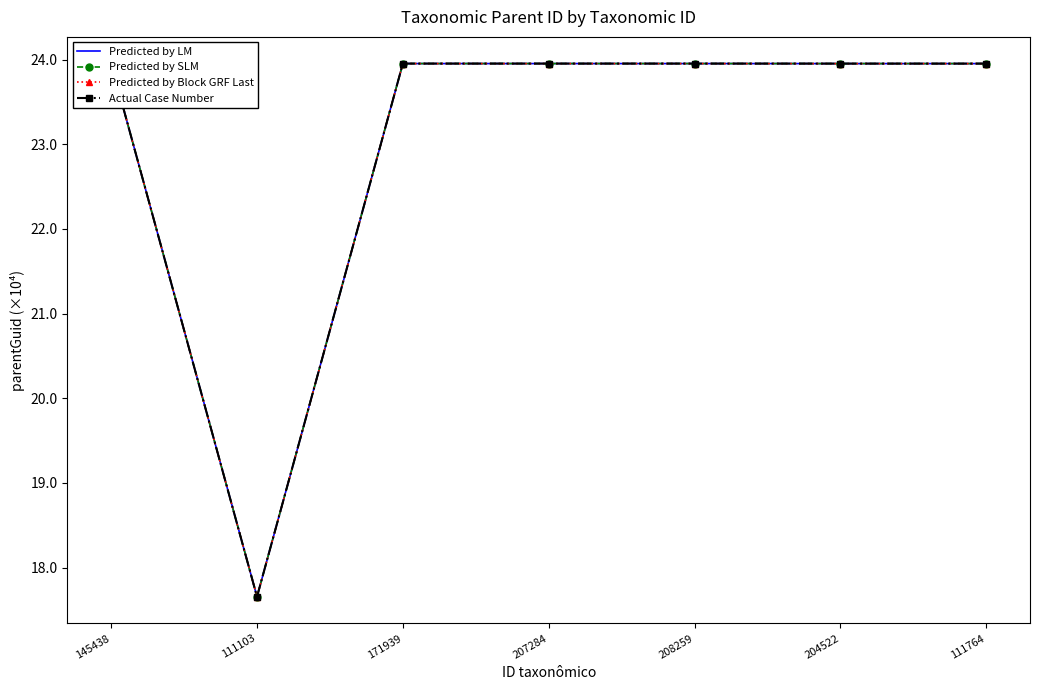

Reading left to right, what are all the values shown in this chart?

Predicted by LM: 145438=24.0	111103=17.7	171939=24.0	207284=24.0	208259=24.0	204522=24.0	111764=24.0
Predicted by SLM: 145438=24.0	111103=17.7	171939=24.0	207284=24.0	208259=24.0	204522=24.0	111764=24.0
Predicted by Block GRF Last: 145438=24.0	111103=17.7	171939=24.0	207284=24.0	208259=24.0	204522=24.0	111764=24.0
Actual Case Number: 145438=24.0	111103=17.7	171939=24.0	207284=24.0	208259=24.0	204522=24.0	111764=24.0